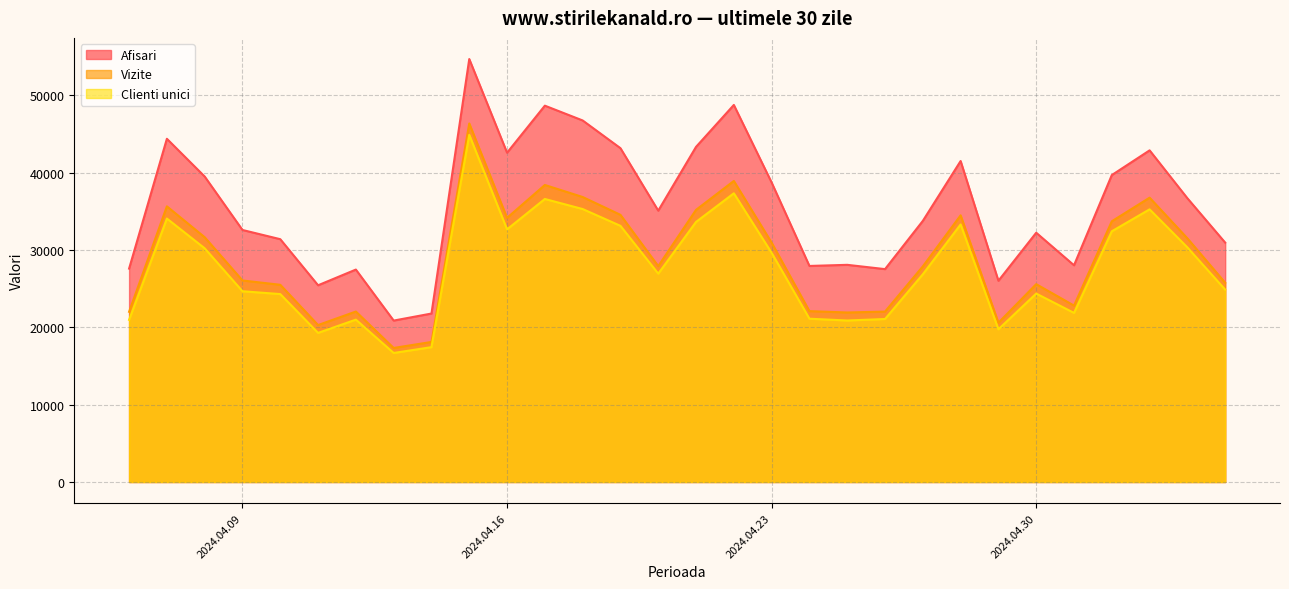

Which series has the largest total across all categories?

Afisari